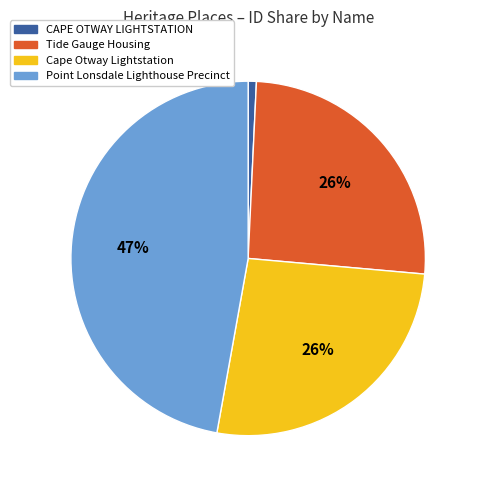

To the nearest percent, what percentage of the pie is Cape Otway Lightstation?

26%